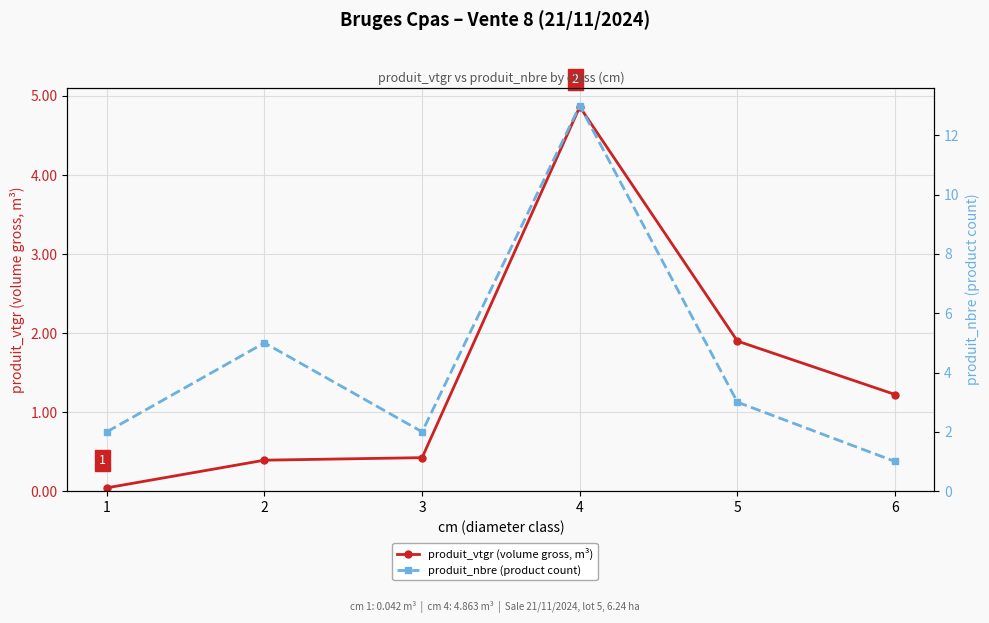

What is the value of the produit_nbre (product count) point at the 6th from the left?

1.0